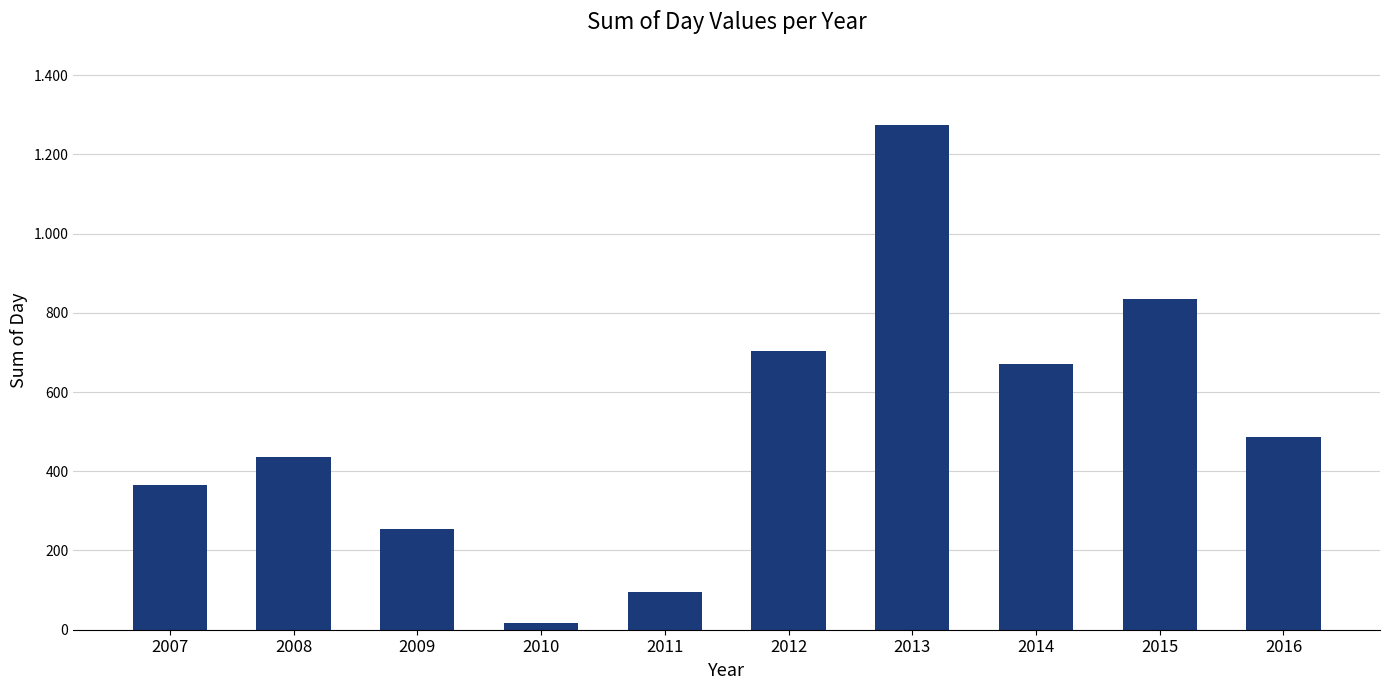

What is the difference between the maximum and minimum values?

1257